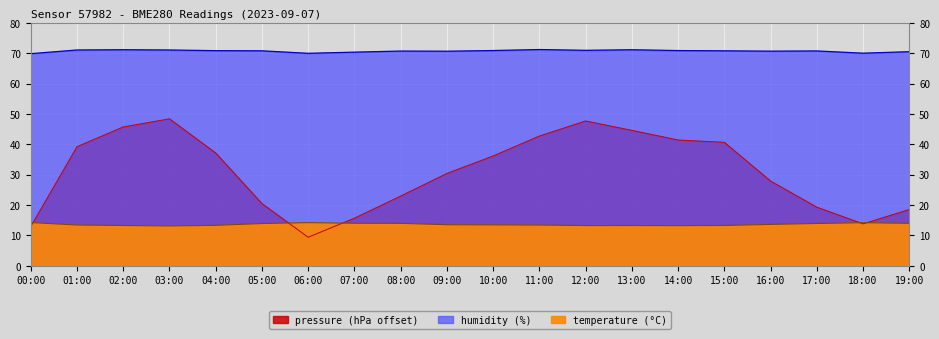

Which label corresponds to the smallest value in the chart?

06:00